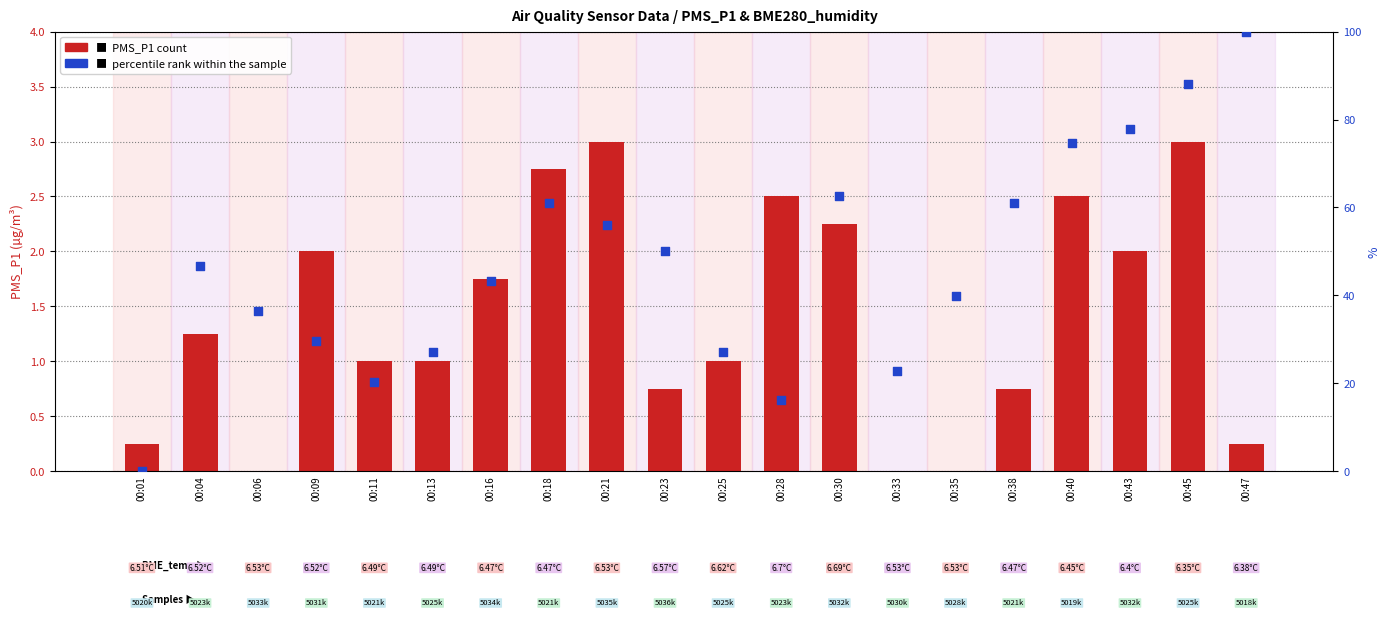

At which category is the sum across all series the highest?

00:47